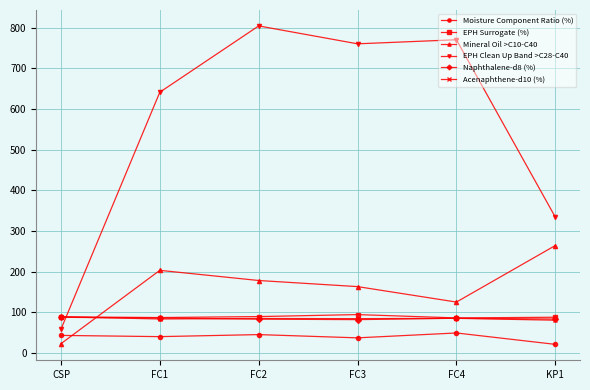

How many series are shown in this chart?

6